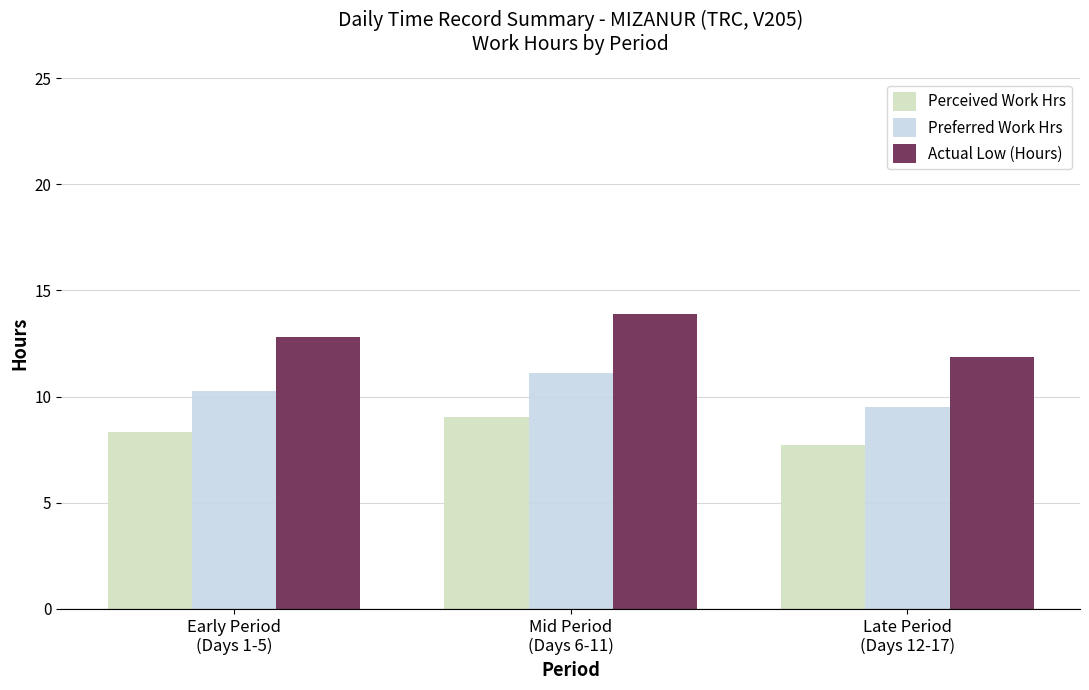

Read the Perceived Work Hrs value at Early Period
(Days 1-5).

8.3